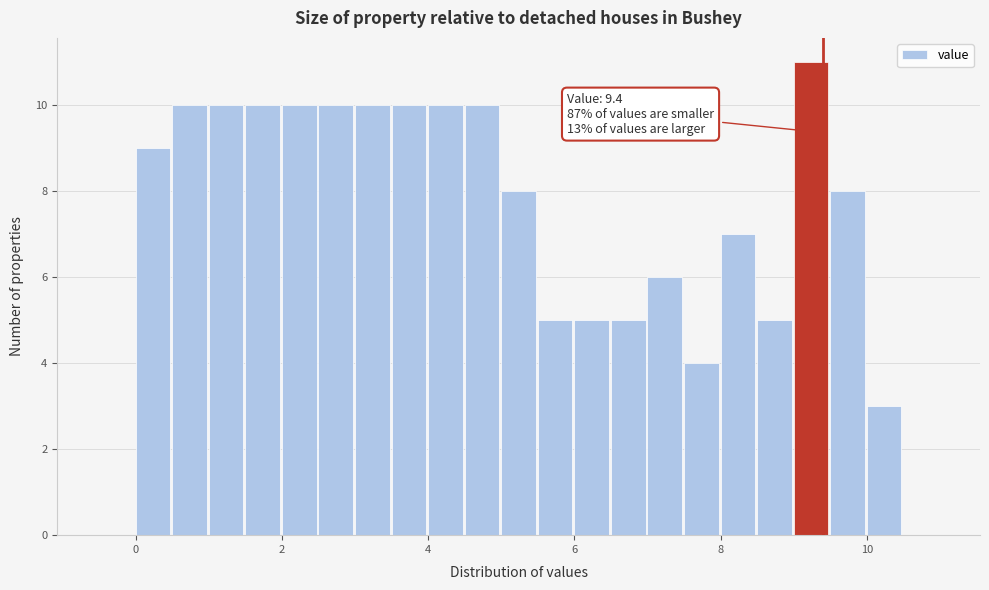

Read against the x-axis, roughly where is the centre of the tallest bar?

9.2